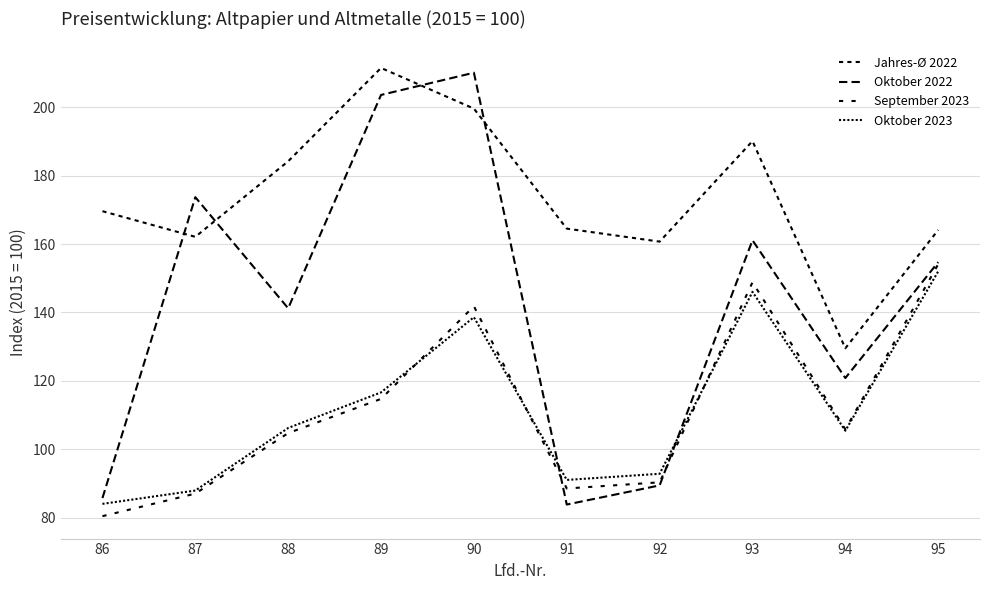

True or false: September 2023 and Jahres-Ø 2022 intersect in this chart.

False